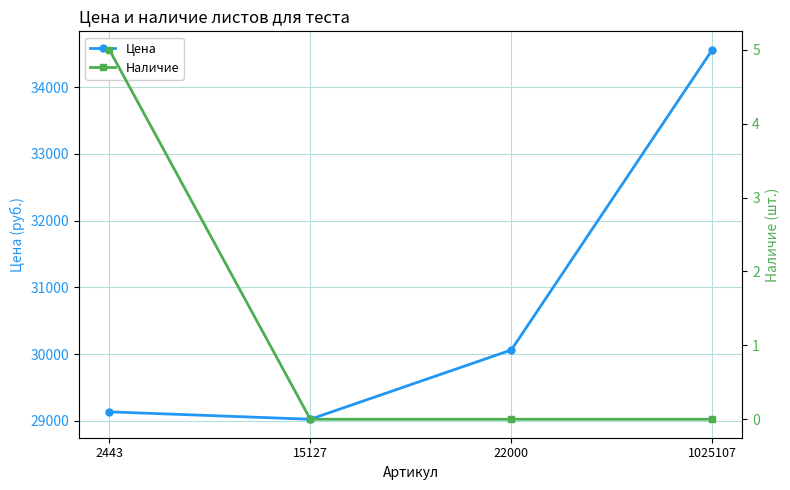

At 2443, list the series in order from smallest to largest.

Наличие, Цена